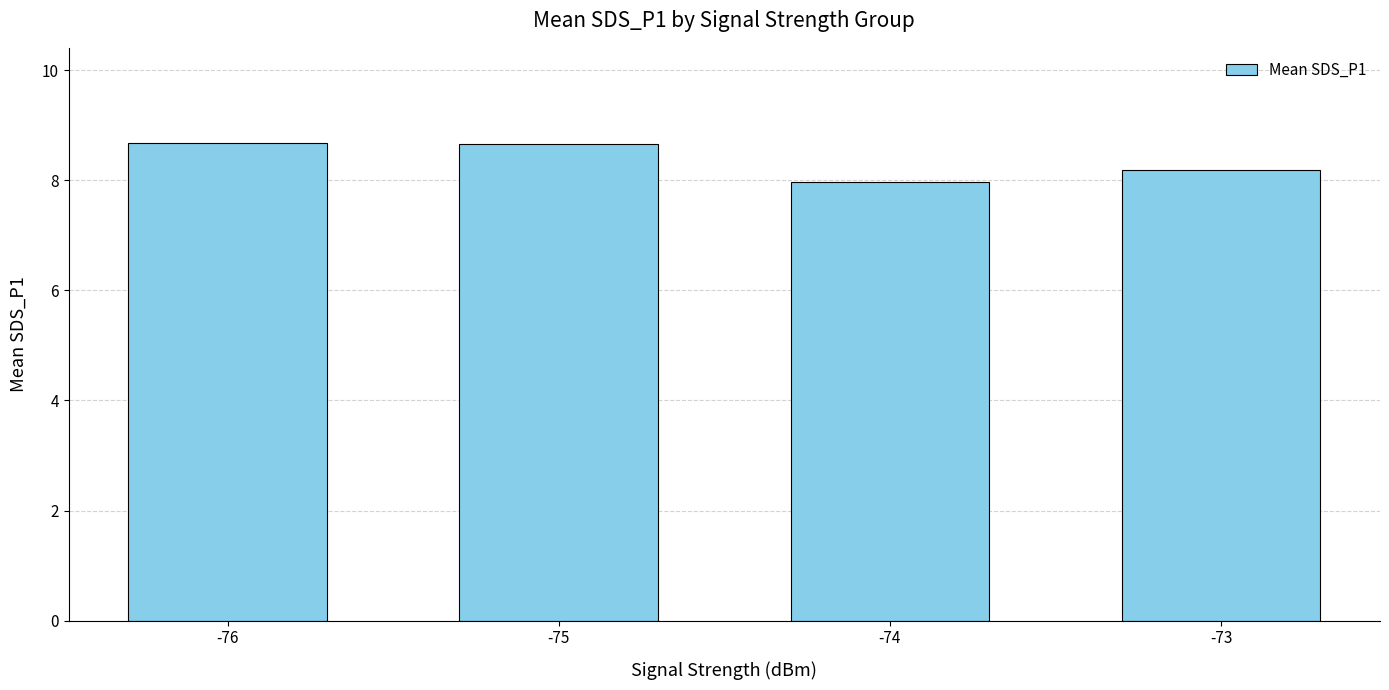

What is the smallest value displayed?

8.0